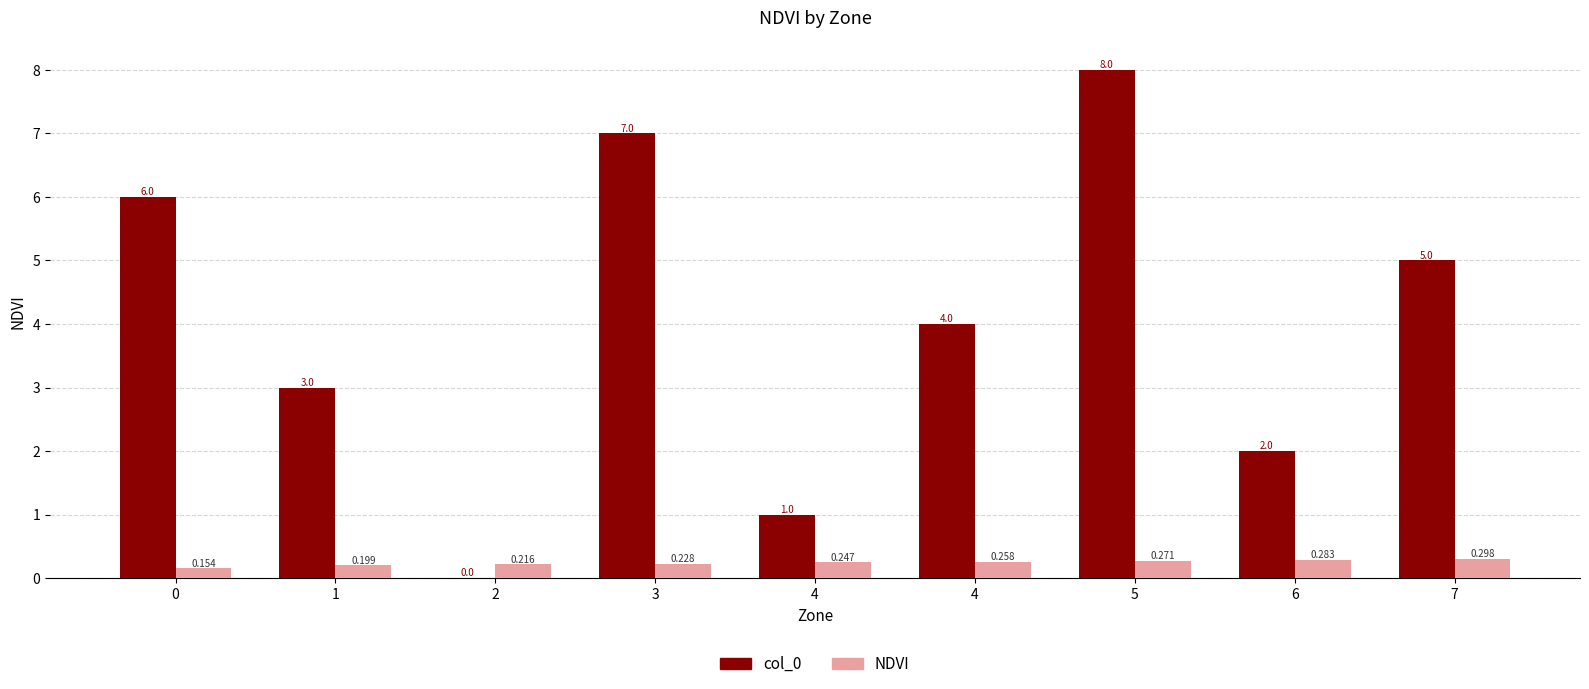

Reading left to right, extract all data points from this chart.

col_0: 0=6.0	1=3.0	2=0.0	3=7.0	4=1.0	4=4.0	5=8.0	6=2.0	7=5.0
NDVI: 0=0.2	1=0.2	2=0.2	3=0.2	4=0.2	4=0.3	5=0.3	6=0.3	7=0.3